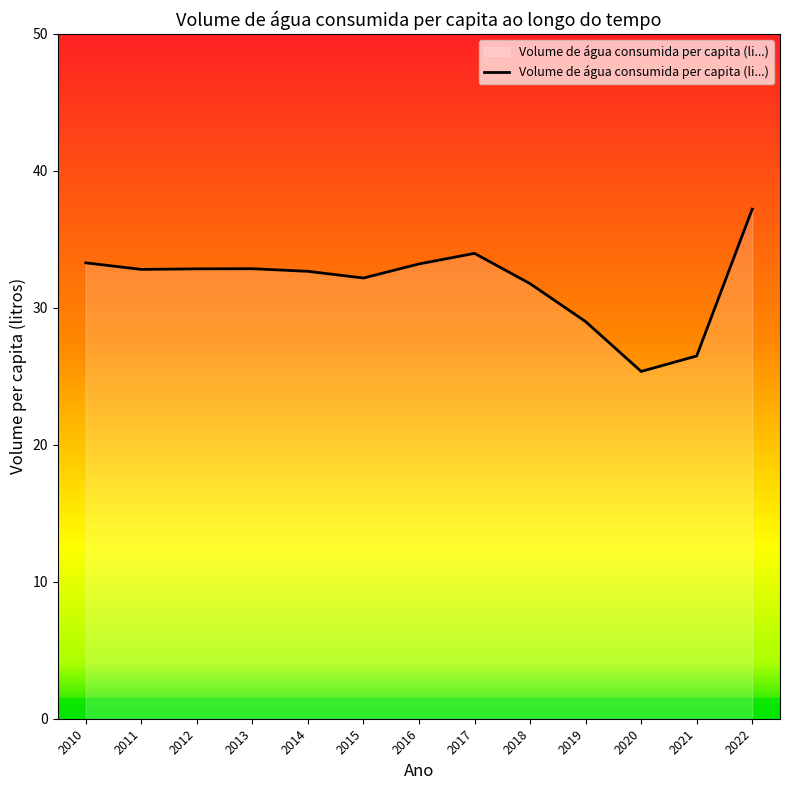

Is it true that the value at 2013 is 32.9?

True